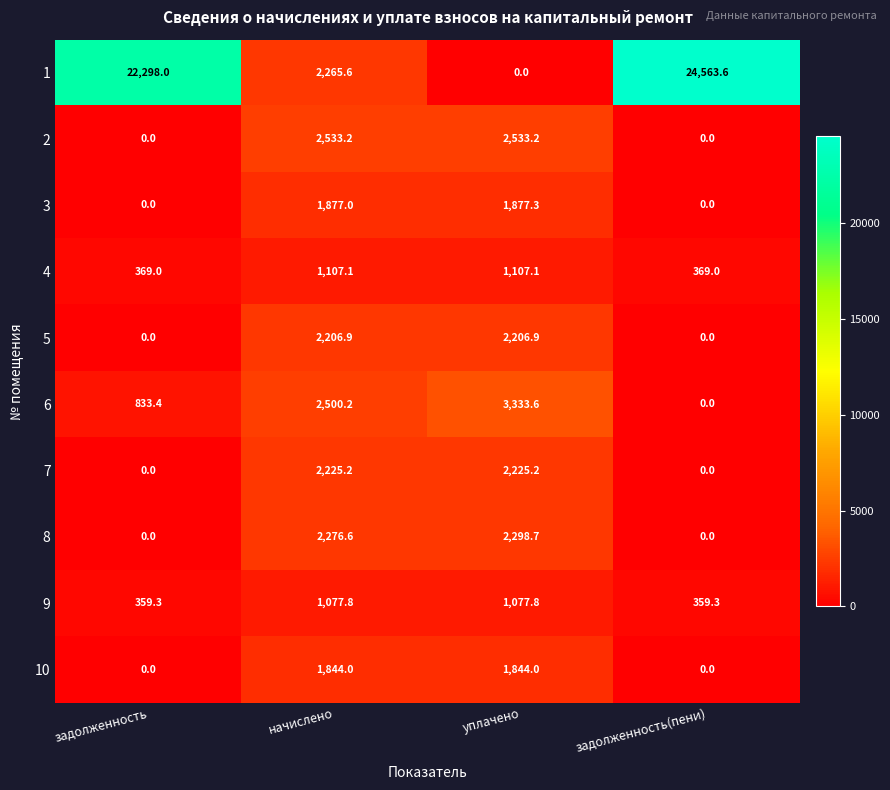

What is the difference between the maximum and minimum values in the 9 series?

718.5